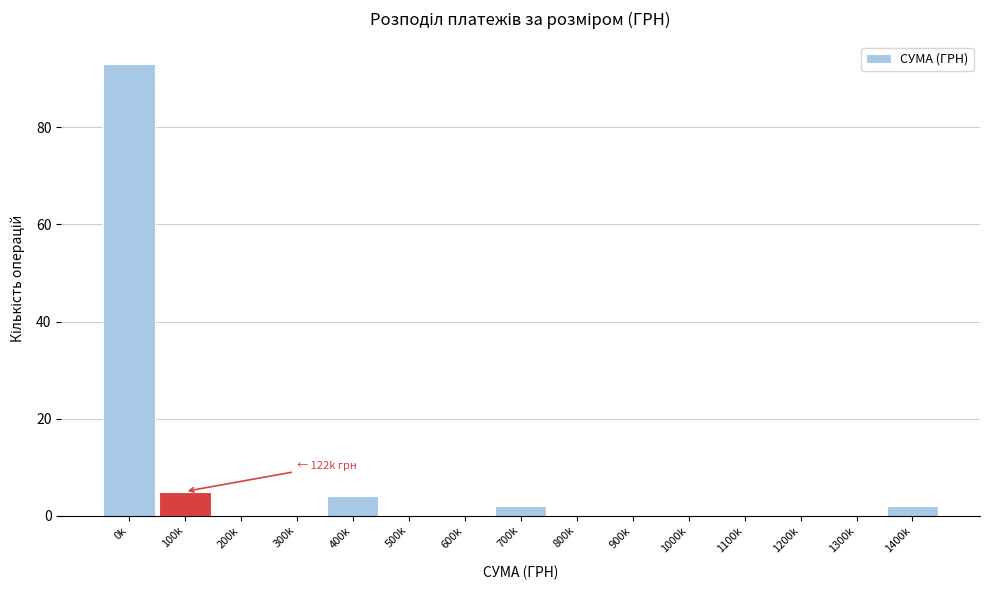

Reading right to left, transcribe all the data shown in this chart.

1400k=2	1300k=0	1200k=0	1100k=0	1000k=0	900k=0	800k=0	700k=2	600k=0	500k=0	400k=4	300k=0	200k=0	100k=5	0k=93